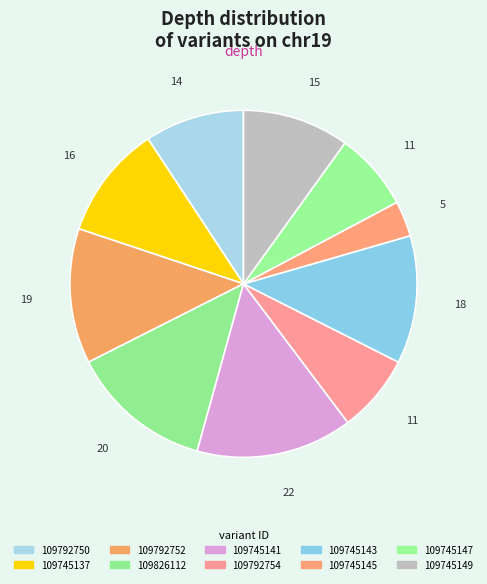

Between 109745149 and 109745147, which is larger?

109745149